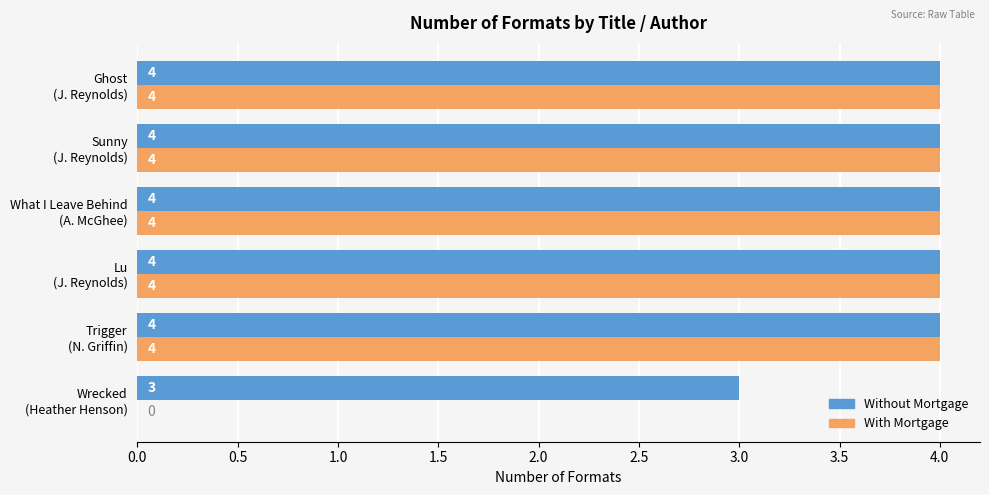

What is the sum of all With Mortgage values?

20